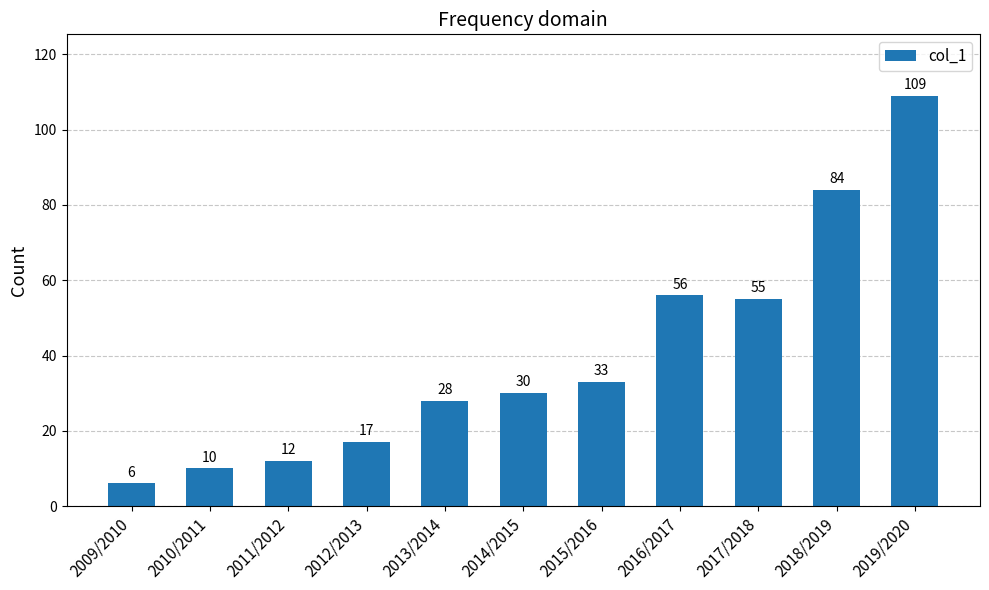

Where is the data nearest to the value 57?

2016/2017